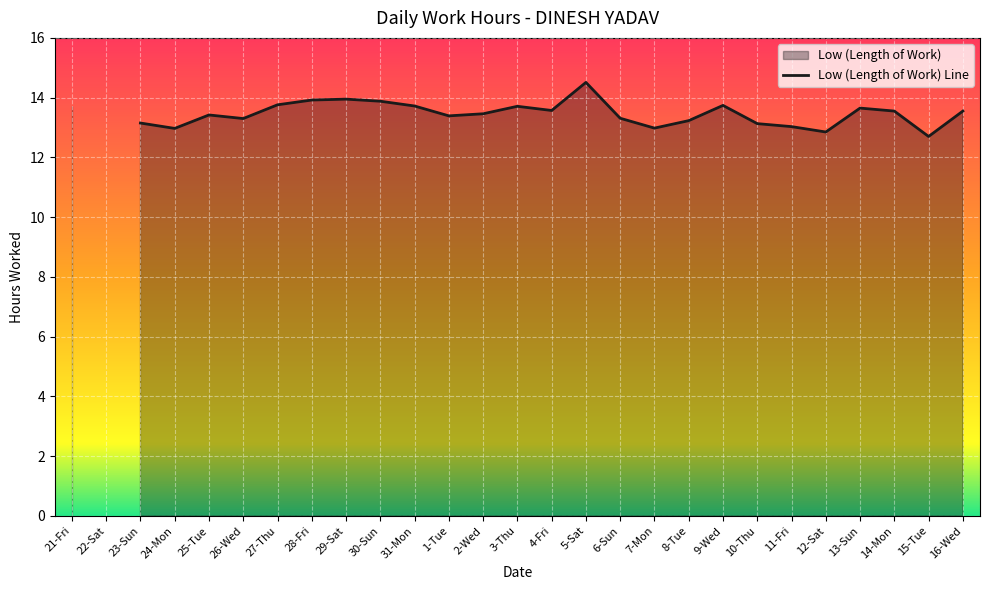

What is the label of the 19th point from the right?

29-Sat